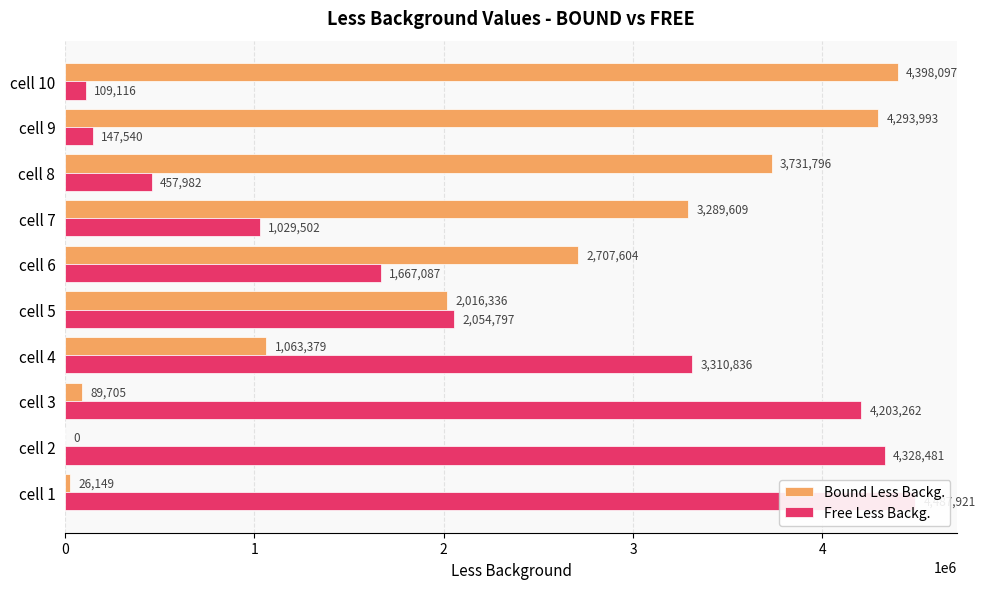

Between cell 4 and cell 2, which is larger?

cell 4